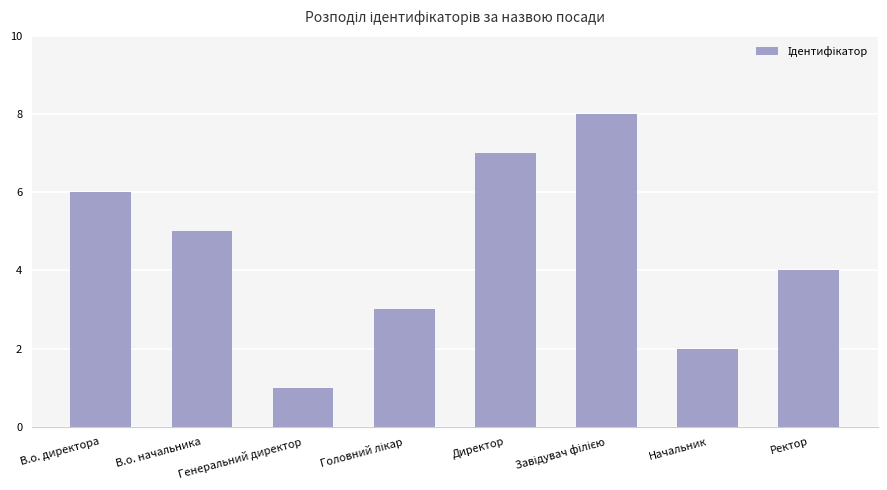

What is the minimum value shown in the chart?

1